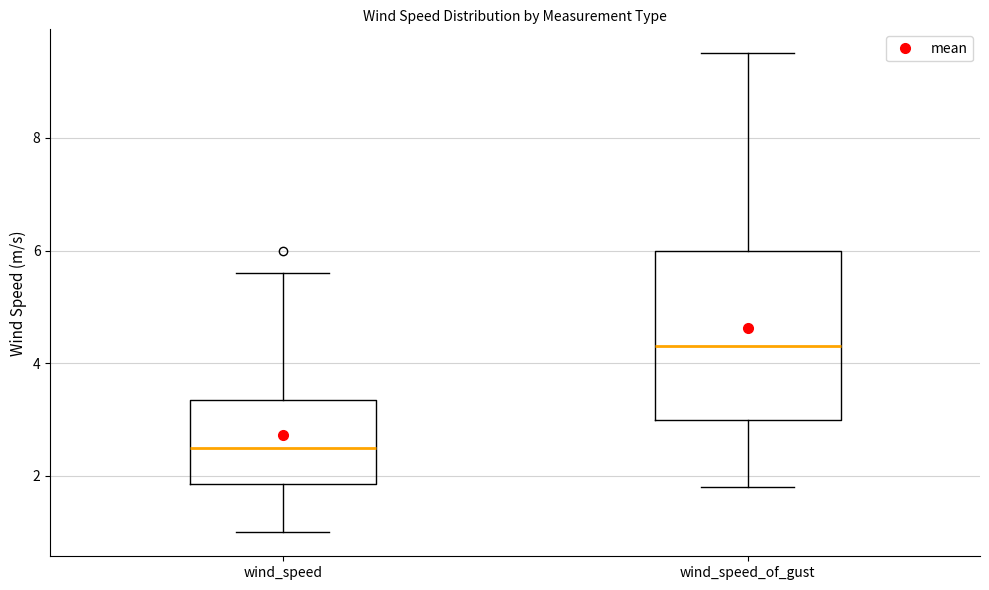

Reading left to right, transcribe this box plot: for each box, give where its median line is, the range the box spans, and where its two whiskers end, as read against the y-axis. The values are not printed on the chart, so give them approximately, as read against the axis.

wind_speed: median 2.6, box 1.8 to 3.4, whiskers 1.0 to 5.6
wind_speed_of_gust: median 4.4, box 3.0 to 6.0, whiskers 1.8 to 9.6